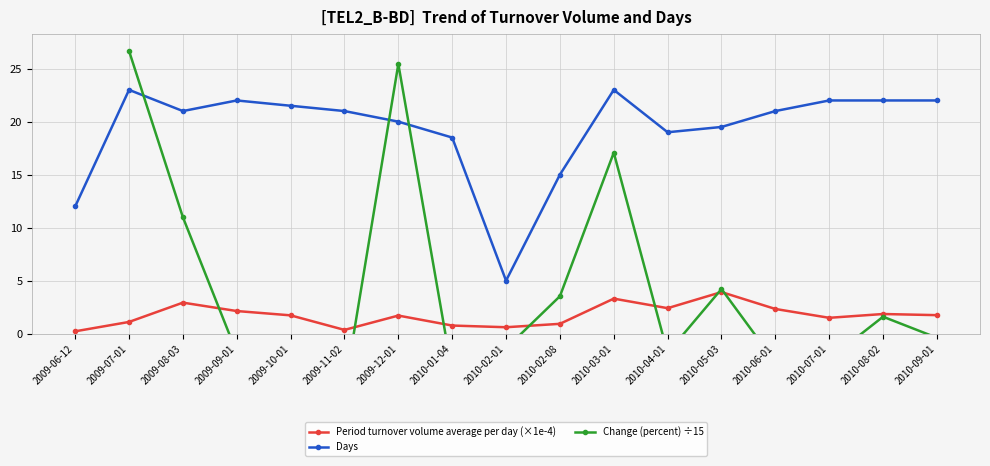

At which category is the sum across all series the highest?

2009-07-01